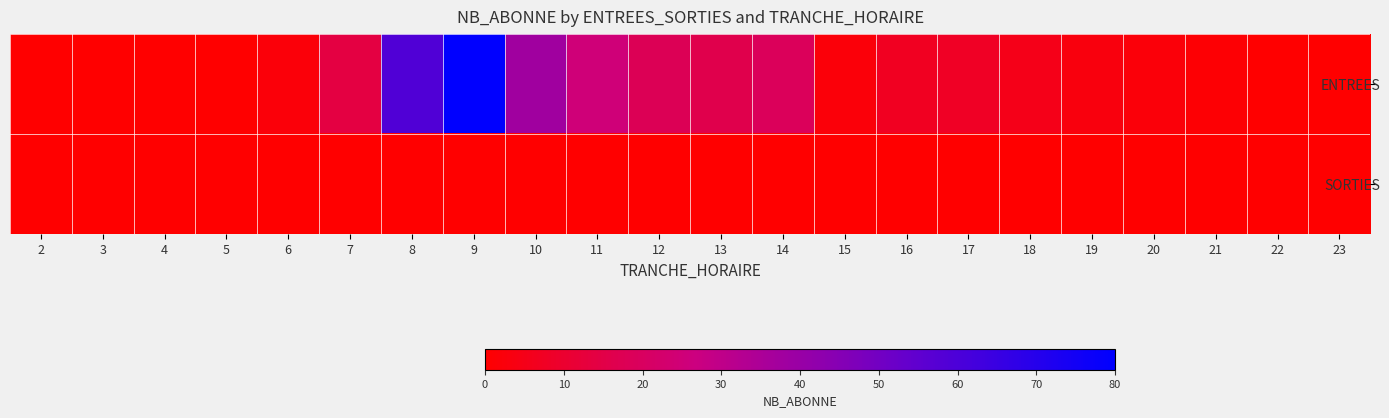

Which label corresponds to the largest value in the chart?

9